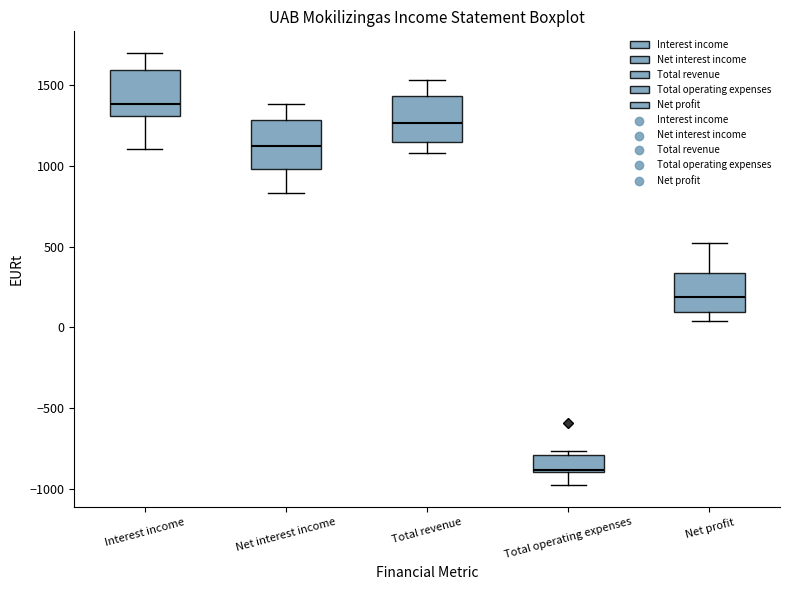

Reading left to right, transcribe this box plot: for each box, give where its median line is, the range the box spans, and where its two whiskers end, as read against the y-axis. The values are not printed on the chart, so give them approximately, as read against the axis.

Interest income: median 1400, box 1300 to 1600, whiskers 1100 to 1700
Net interest income: median 1100, box 1000 to 1300, whiskers 850 to 1400
Total revenue: median 1250, box 1150 to 1450, whiskers 1100 to 1550
Total operating expenses: median -900, box -900 to -800, whiskers -1000 to -750
Net profit: median 200, box 100 to 350, whiskers 50 to 500